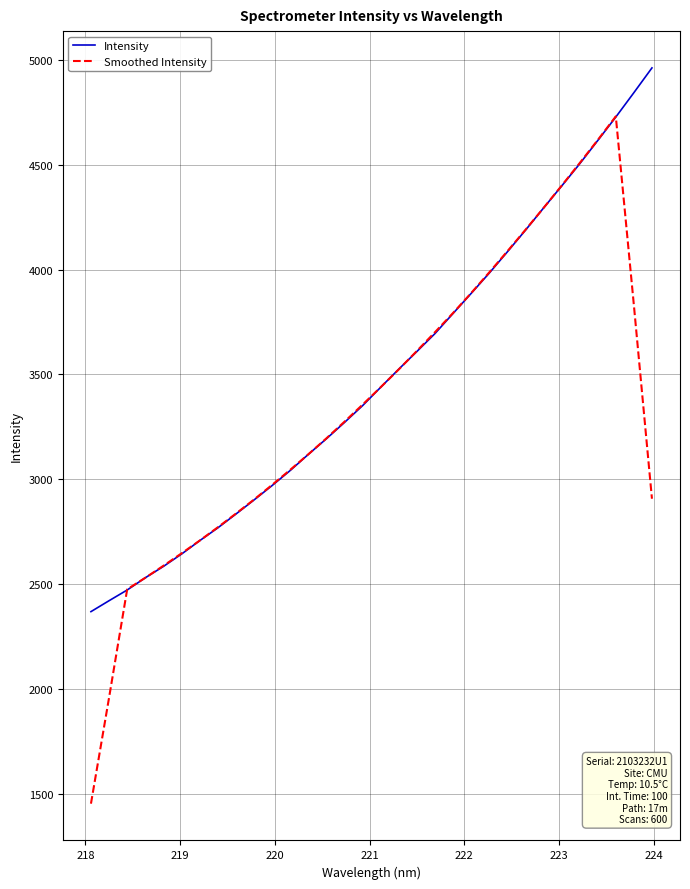

Which series has the largest range (max minus min)?

Smoothed Intensity